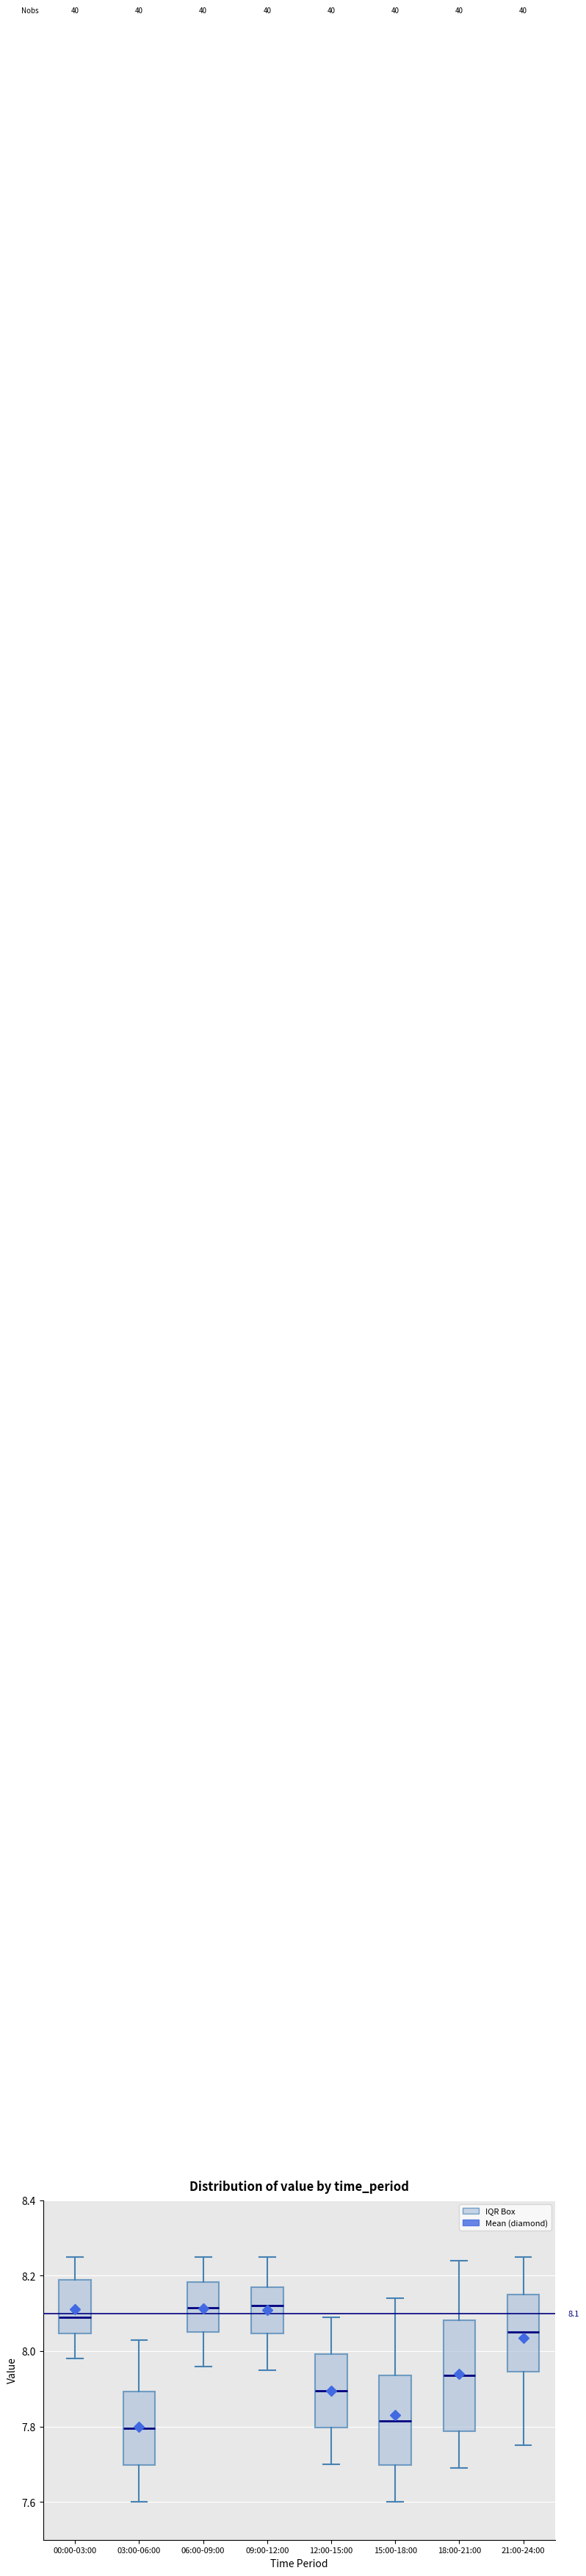

Comparing the boxes themselves (not the whiskers), which one is the tallest?

18:00-21:00